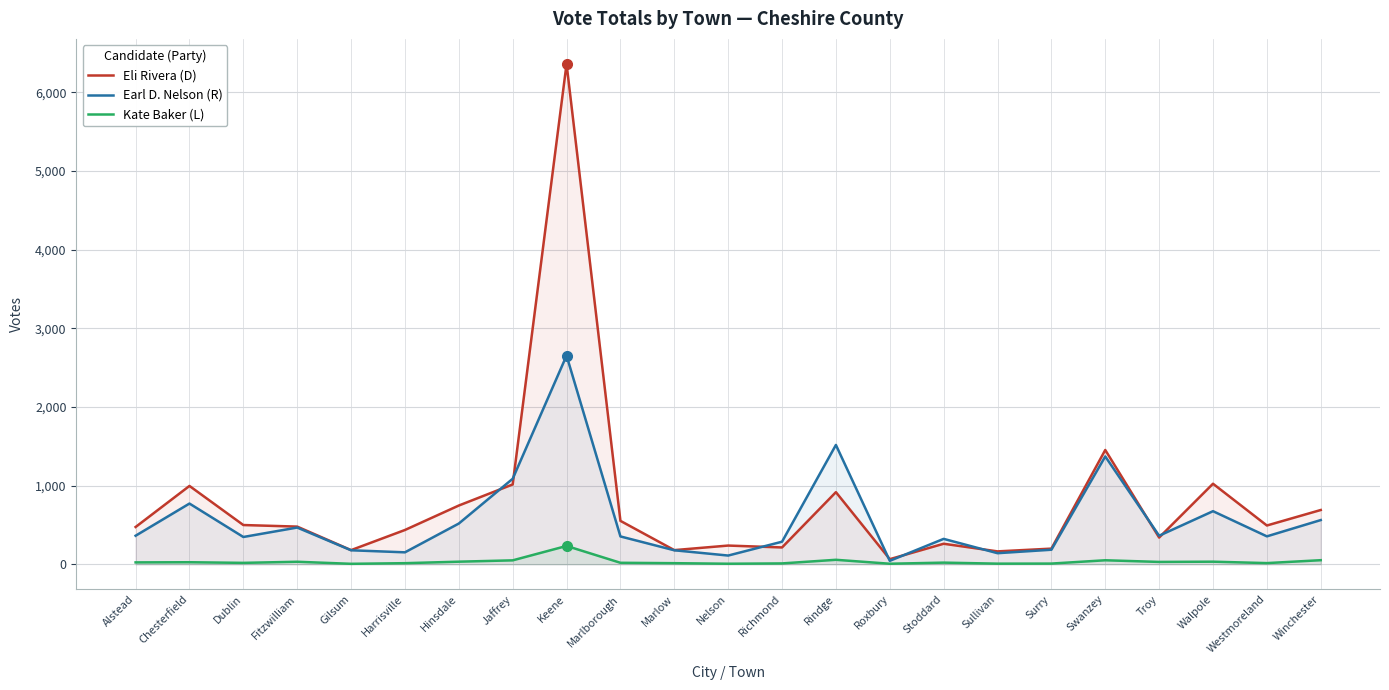

Reading left to right, transcribe all the data shown in this chart.

Eli Rivera (D): 473	995	498	478	179	435	746	1014	6360	551	179	237	213	916	64	260	163	198	1452	339	1023	492	689
Earl D. Nelson (R): 362	771	346	466	177	151	517	1086	2652	353	177	110	286	1516	43	322	140	184	1370	362	674	354	561
Kate Baker (L): 23	25	17	31	5	13	32	49	232	18	13	6	10	56	6	20	7	8	50	29	32	14	51